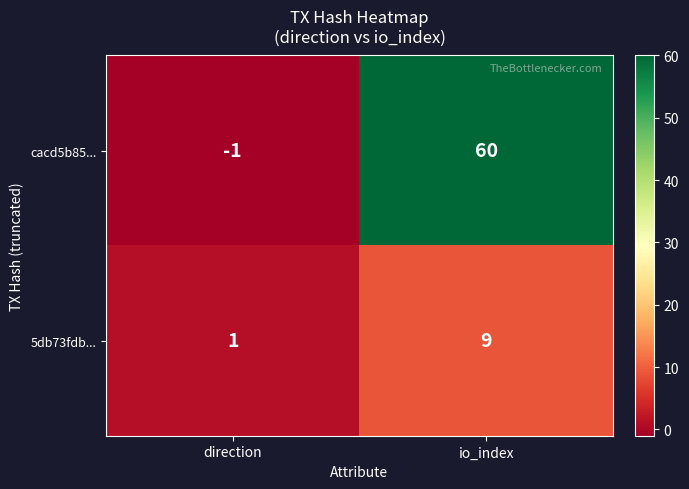

At which category is the sum across all series the highest?

io_index